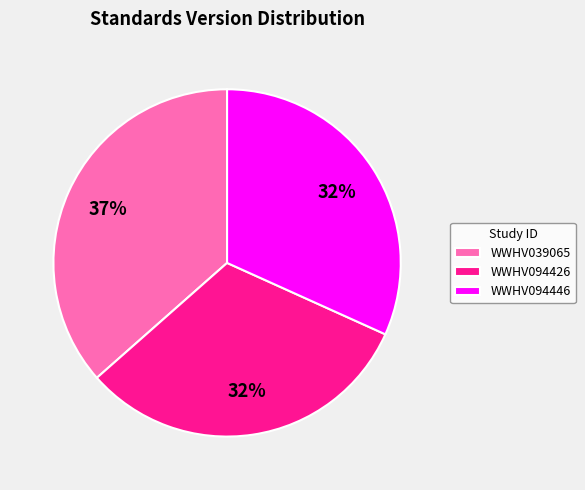

Does WWHV039065 represent more than half of the total?

No